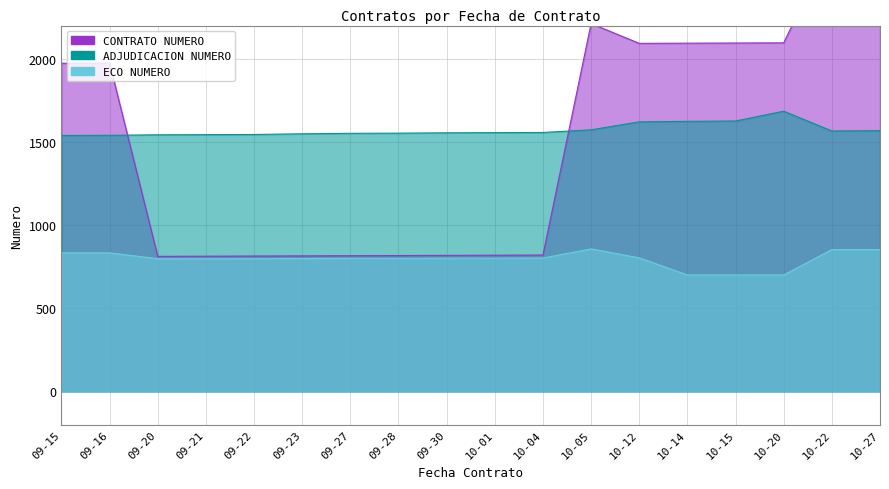

True or false: ADJUDICACION NUMERO and ECO NUMERO intersect in this chart.

False